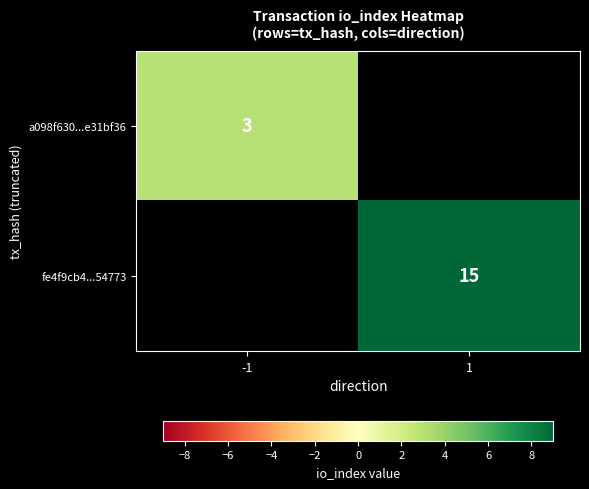

The value of fe4f9cb4...54773 at 1 is 15. True or false?

True